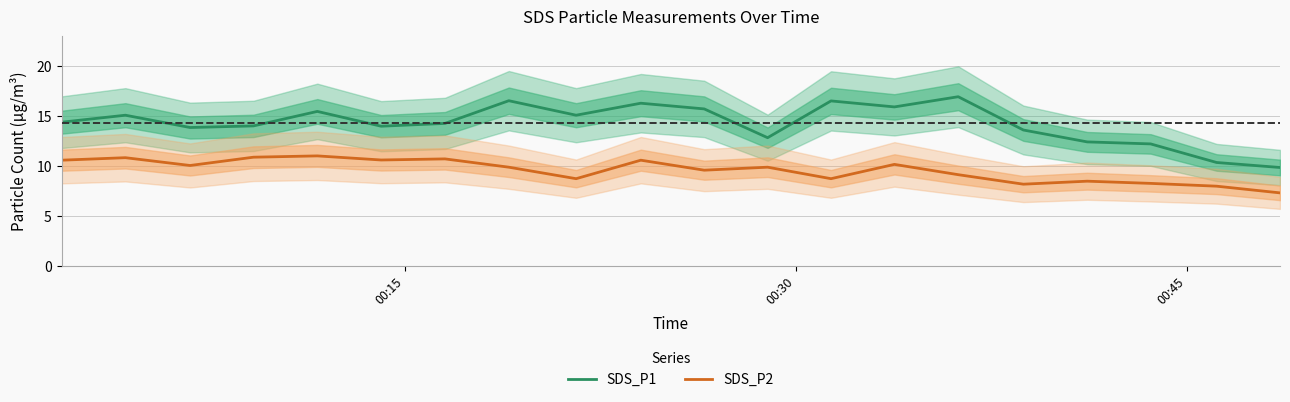

Count the number of categories in the chart.

20